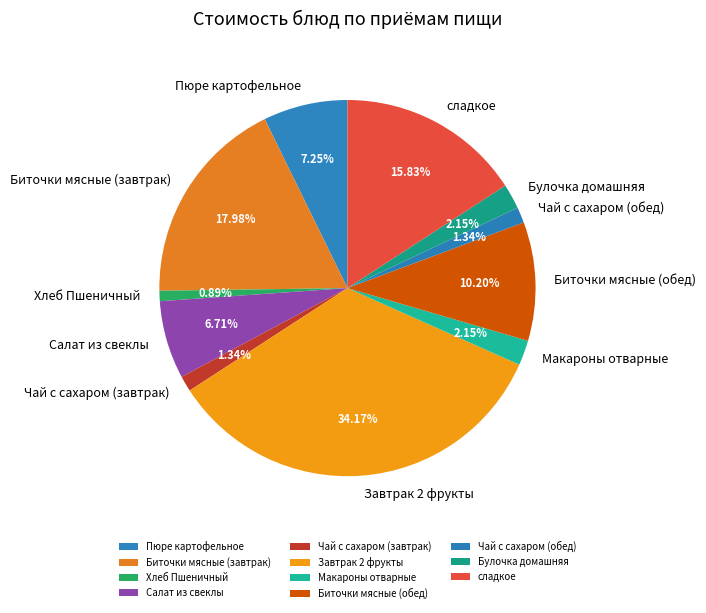

Count the number of slices in the pie.

11